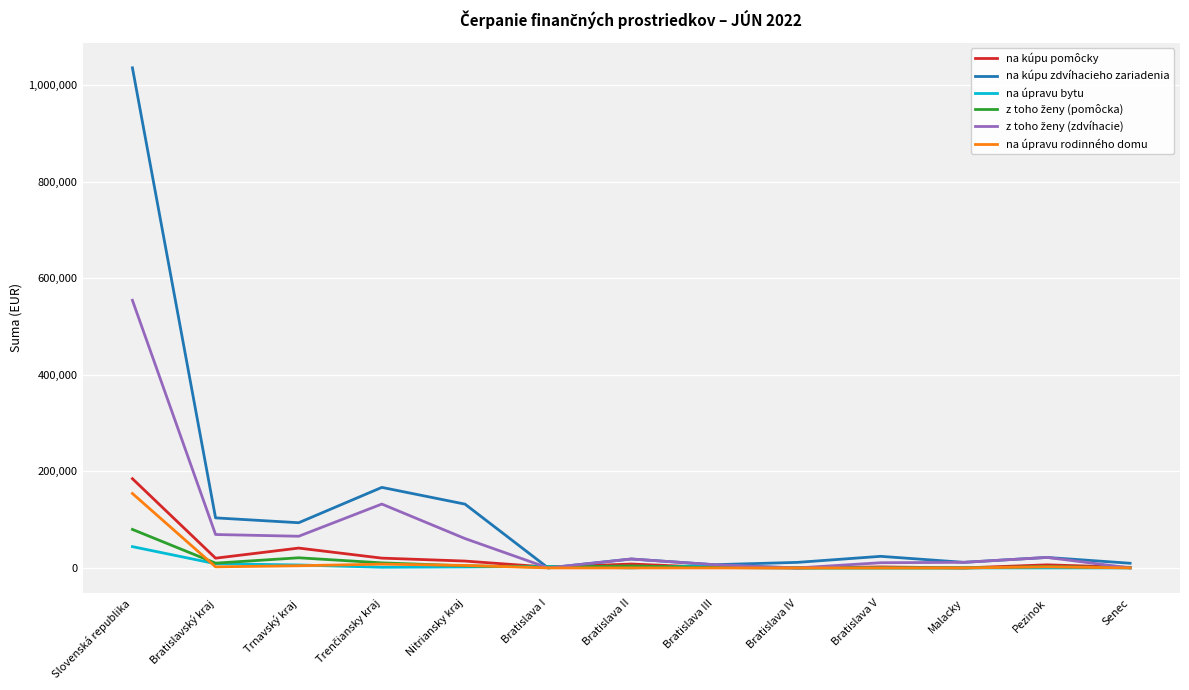

Is the value of na úpravu bytu at Bratislava III greater than the value of na kúpu zdvíhacieho zariadenia at Slovenská republika?

No